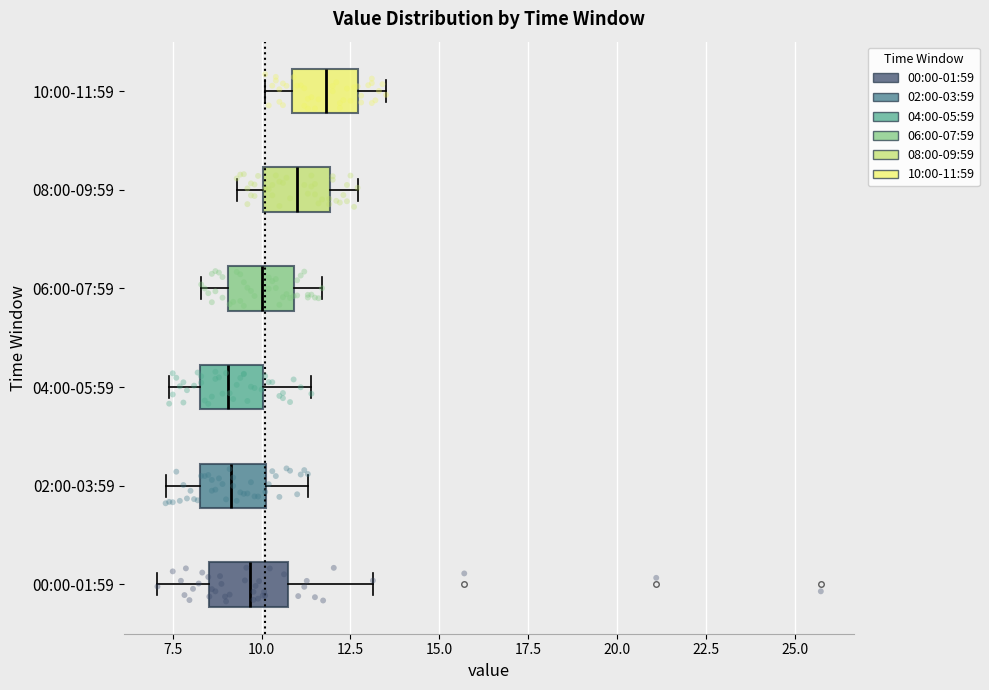

Reading bottom to top, read every box against the x-axis: the position of its median line, the range the box covers, and the ends of its whiskers. The values are not printed on the chart, so give them approximately, as read against the axis.

00:00-01:59: median 9.5, box 8.5 to 10.5, whiskers 7.0 to 13.0
02:00-03:59: median 9.0, box 8.5 to 10.0, whiskers 7.5 to 11.5
04:00-05:59: median 9.0, box 8.5 to 10.0, whiskers 7.5 to 11.5
06:00-07:59: median 10.0, box 9.0 to 11.0, whiskers 8.5 to 11.5
08:00-09:59: median 11.0, box 10.0 to 12.0, whiskers 9.5 to 12.5
10:00-11:59: median 12.0, box 11.0 to 12.5, whiskers 10.0 to 13.5